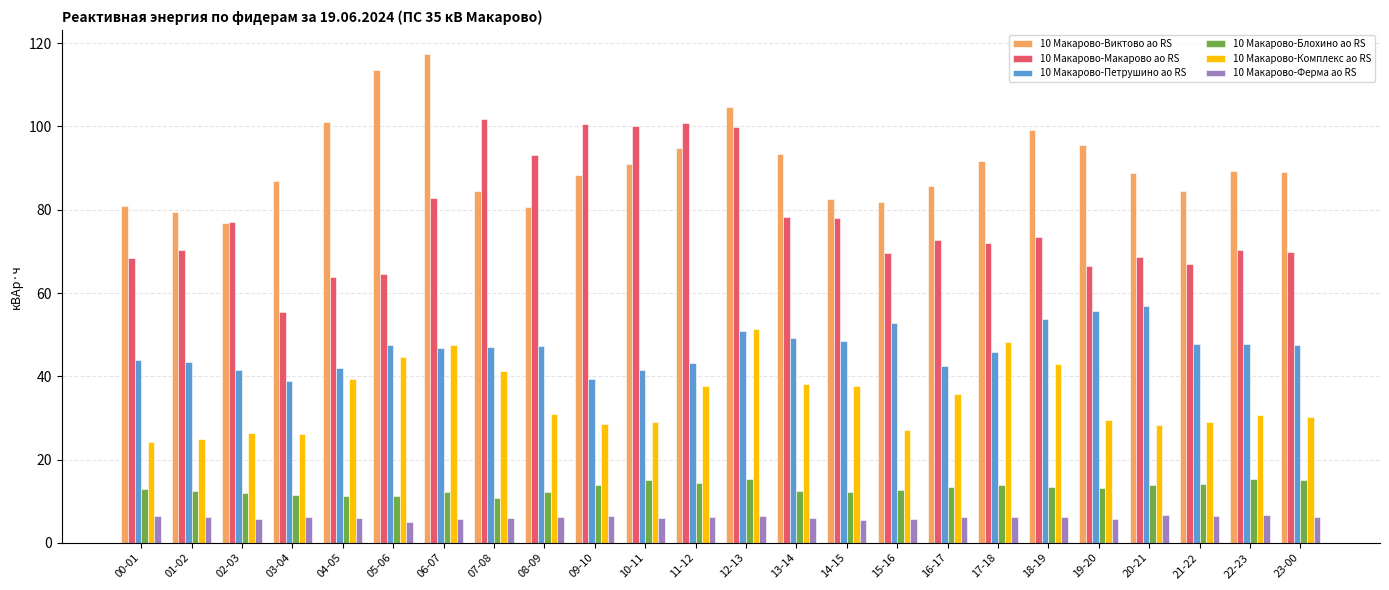

At which category is the sum across all series the highest?

12-13